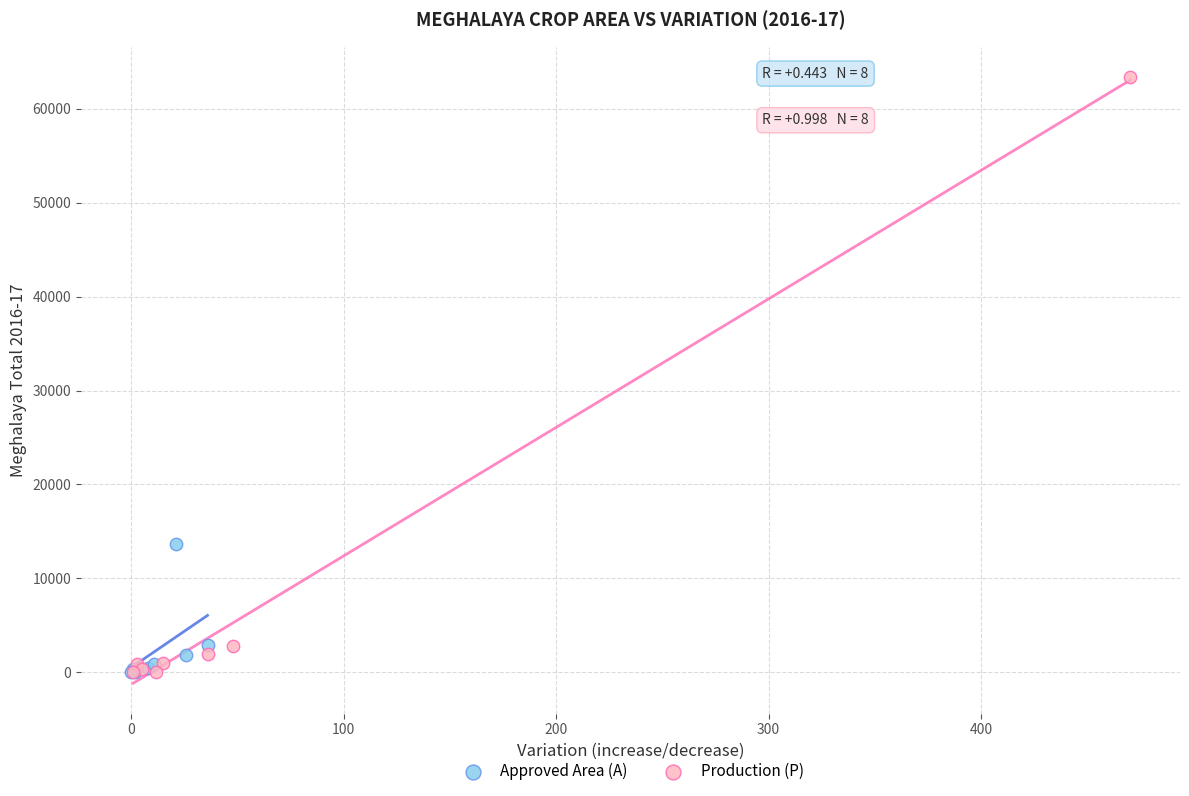

Which series contains the highest Y value?

Production (P)